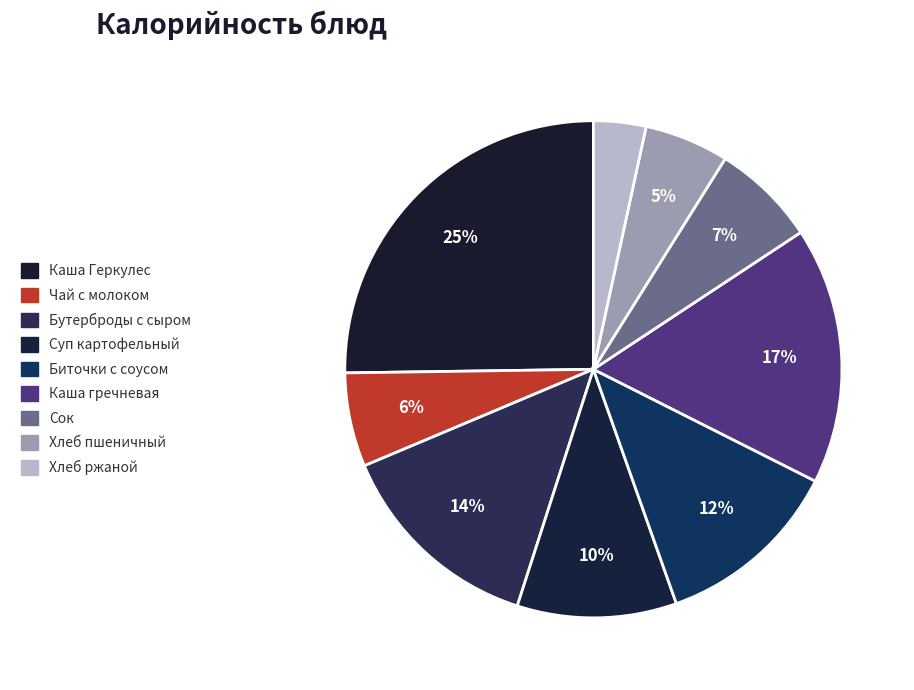

Rank the categories by value from lowest to highest.

хлеб ржаной, хлеб пшеничный/батон школьный, чай с сахаром и молоком, сок, суп картофельный с горохом, биточки с соусом, бутерброды с сыром, каша гречневая вязкая, каша молочная Геркулес с маслом